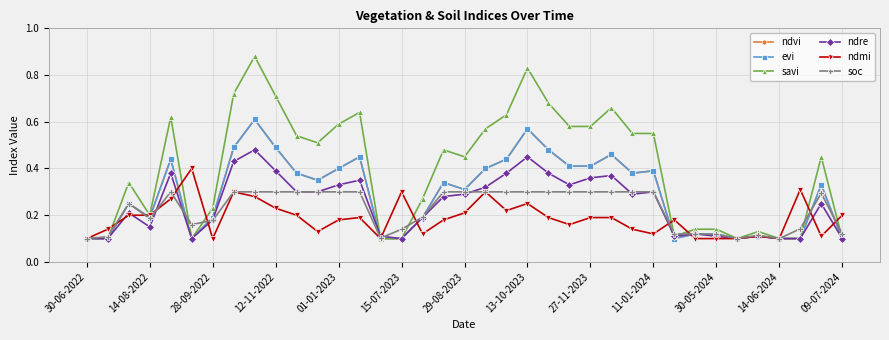

Reading left to right, list all the values displayed in this chart.

ndvi: 0.1	0.1	0.2	0.2	0.4	0.1	0.2	0.5	0.6	0.5	0.4	0.3	0.4	0.5	0.1	0.1	0.2	0.3	0.3	0.4	0.4	0.6	0.5	0.4	0.4	0.5	0.4	0.4	0.1	0.1	0.1	0.1	0.1	0.1	0.1	0.3	0.1
evi: 0.1	0.1	0.2	0.2	0.4	0.1	0.2	0.5	0.6	0.5	0.4	0.3	0.4	0.5	0.1	0.1	0.2	0.3	0.3	0.4	0.4	0.6	0.5	0.4	0.4	0.5	0.4	0.4	0.1	0.1	0.1	0.1	0.1	0.1	0.1	0.3	0.1
savi: 0.1	0.1	0.3	0.2	0.6	0.1	0.2	0.7	0.9	0.7	0.5	0.5	0.6	0.6	0.1	0.1	0.3	0.5	0.5	0.6	0.6	0.8	0.7	0.6	0.6	0.7	0.6	0.6	0.1	0.1	0.1	0.1	0.1	0.1	0.1	0.5	0.1
ndre: 0.1	0.1	0.2	0.1	0.4	0.1	0.2	0.4	0.5	0.4	0.3	0.3	0.3	0.3	0.1	0.1	0.2	0.3	0.3	0.3	0.4	0.5	0.4	0.3	0.4	0.4	0.3	0.3	0.1	0.1	0.1	0.1	0.1	0.1	0.1	0.2	0.1
ndmi: 0.1	0.1	0.2	0.2	0.3	0.4	0.1	0.3	0.3	0.2	0.2	0.1	0.2	0.2	0.1	0.3	0.1	0.2	0.2	0.3	0.2	0.2	0.2	0.2	0.2	0.2	0.1	0.1	0.2	0.1	0.1	0.1	0.1	0.1	0.3	0.1	0.2
soc: 0.1	0.1	0.2	0.2	0.3	0.2	0.2	0.3	0.3	0.3	0.3	0.3	0.3	0.3	0.1	0.1	0.2	0.3	0.3	0.3	0.3	0.3	0.3	0.3	0.3	0.3	0.3	0.3	0.1	0.1	0.1	0.1	0.1	0.1	0.1	0.3	0.1